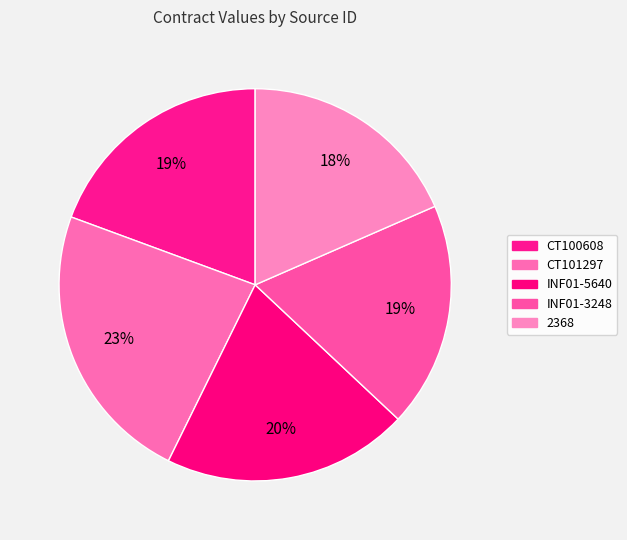

How many slices are in this pie chart?

5